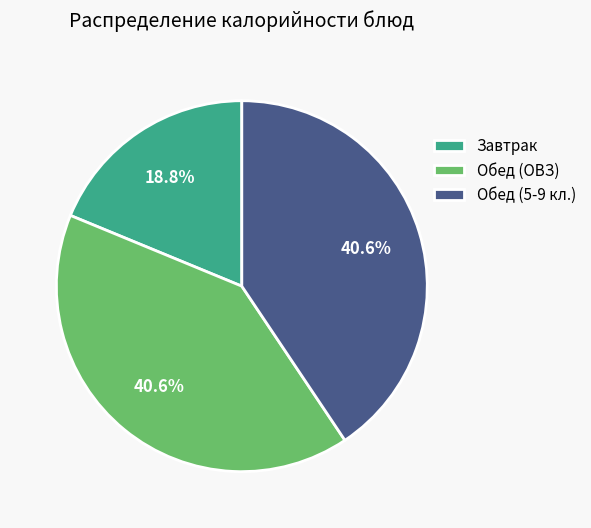

What is the smallest slice in the pie chart?

Завтрак